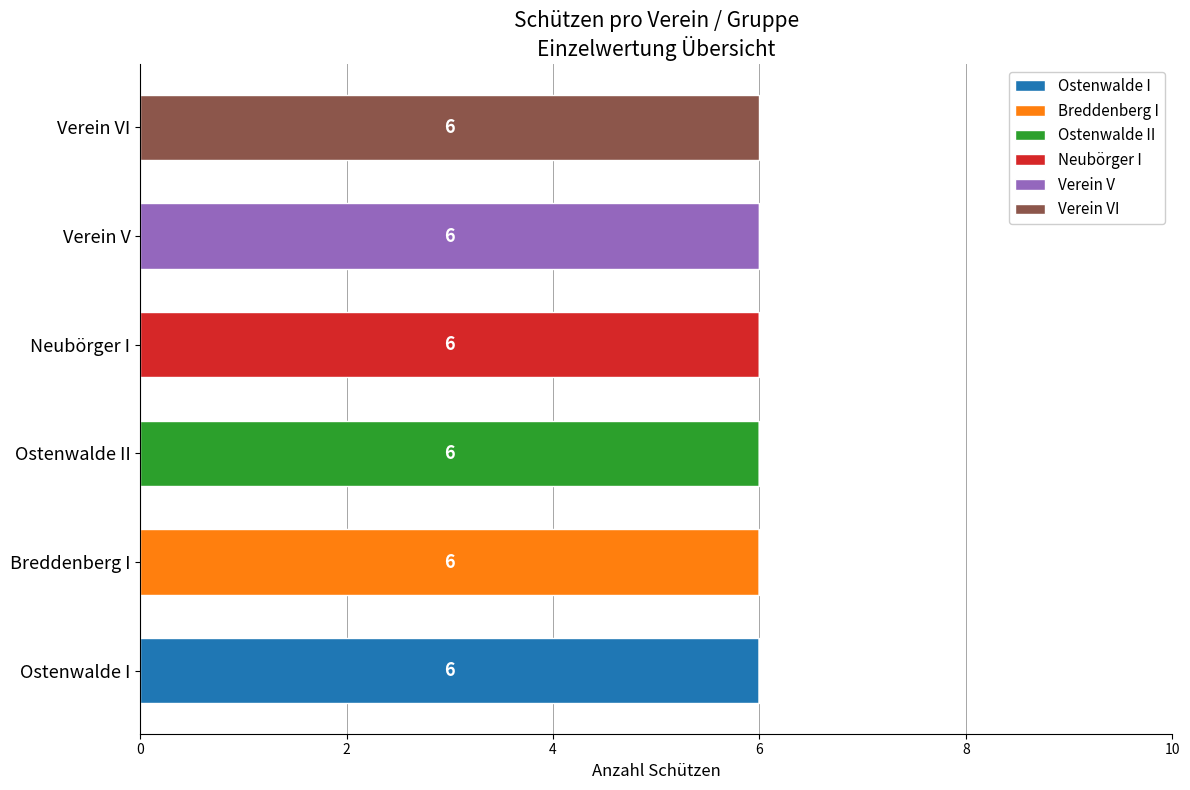

What are all the series names shown in the legend?

Ostenwalde I, Breddenberg I, Ostenwalde II, Neubörger I, Verein V, Verein VI